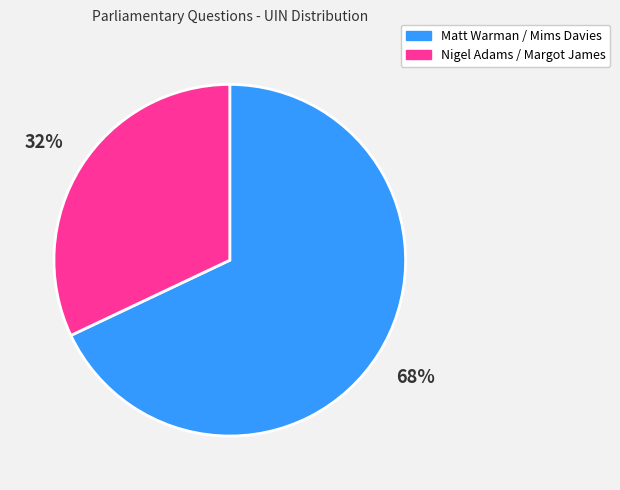

Is there any slice that represents more than half of the pie?

Yes